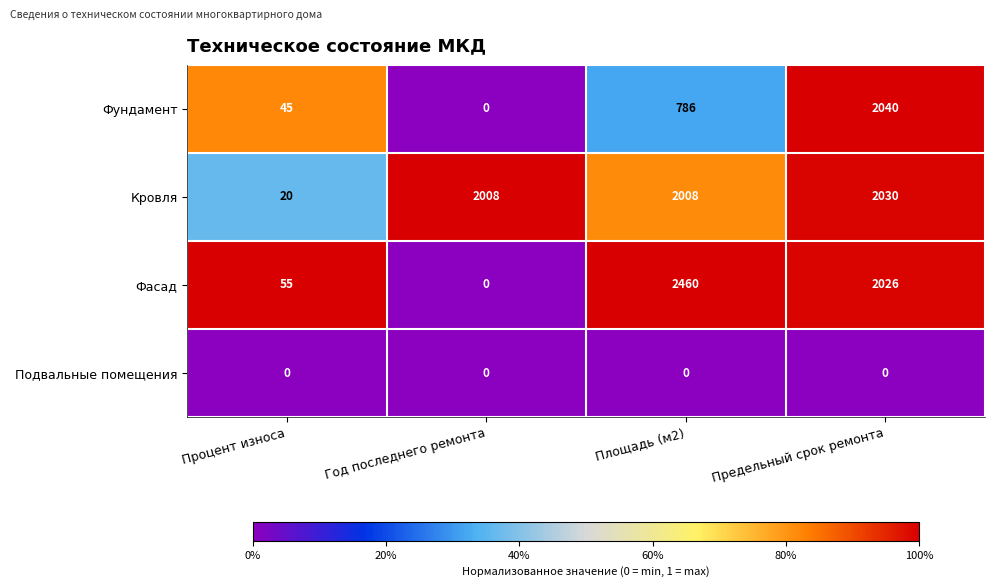

At which category is the sum across all series the highest?

Предельный срок ремонта